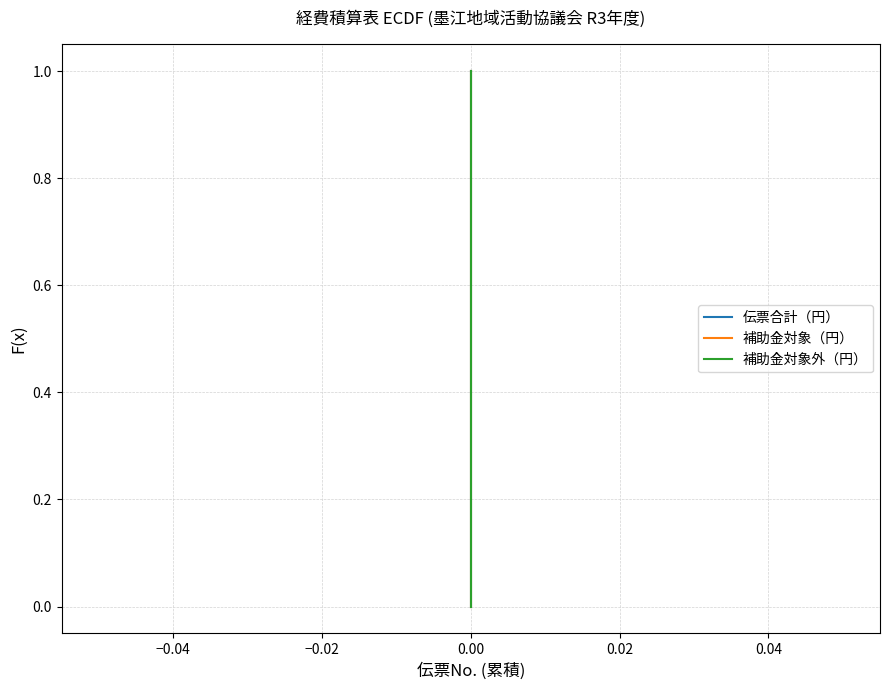

Is it true that 伝票合計（円） equals 0.2 at 0.00?

False